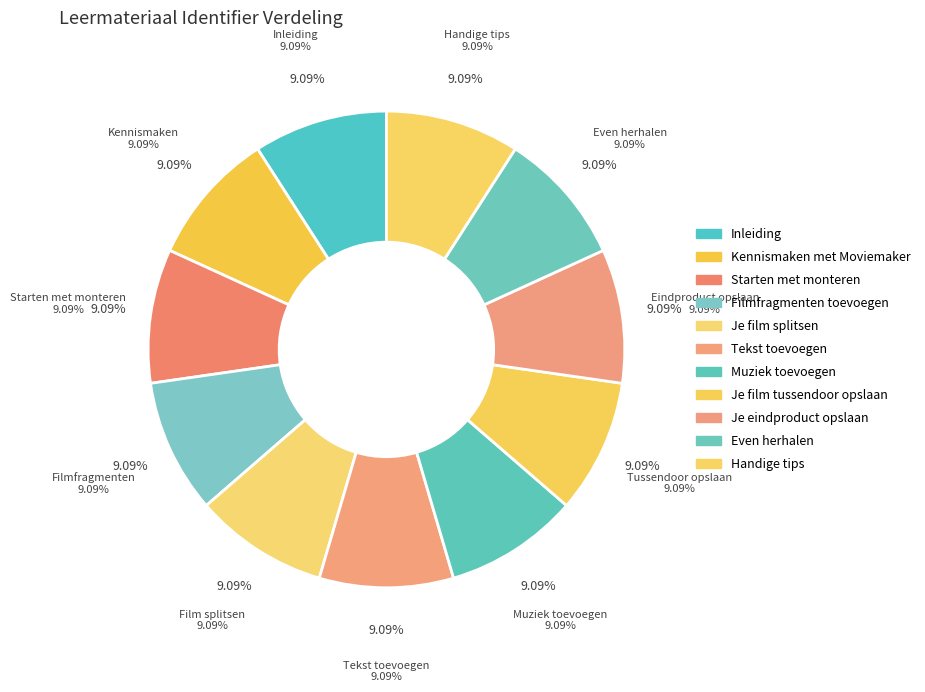

Does any single category account for the majority?

No